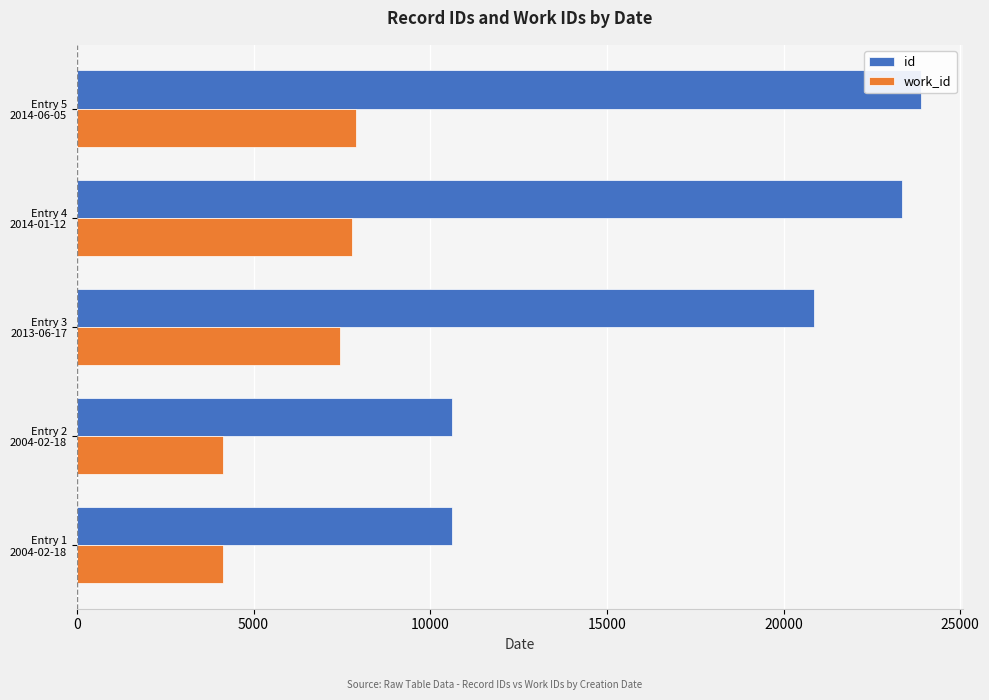

Is it true that id equals 10388 at Entry 3 2013-06-17?

False